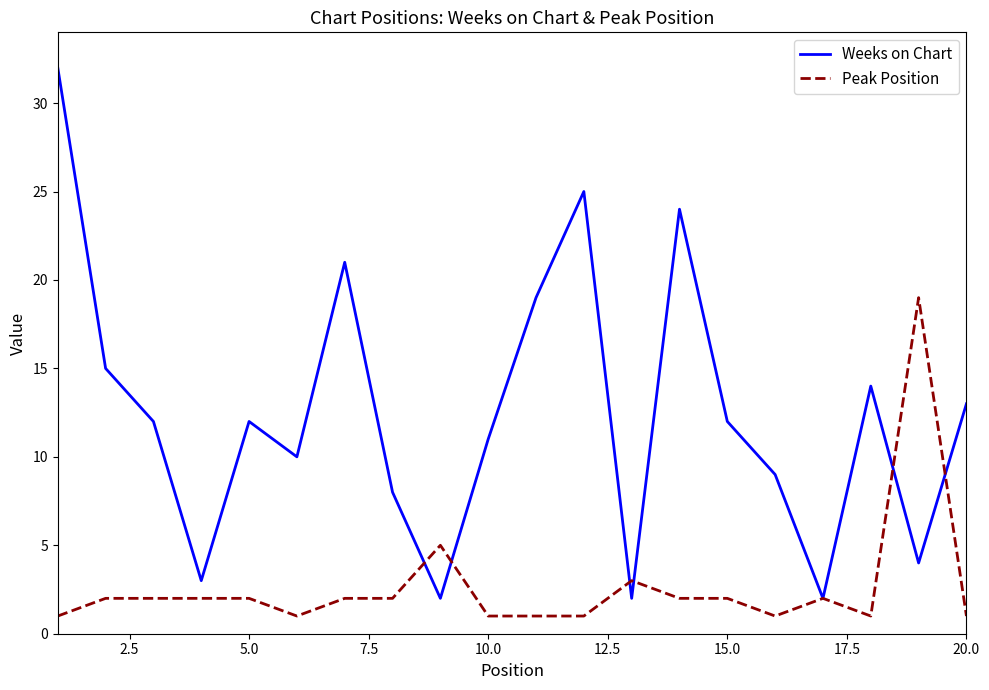

True or false: Peak Position has more than 1 points higher than both neighbors.

True